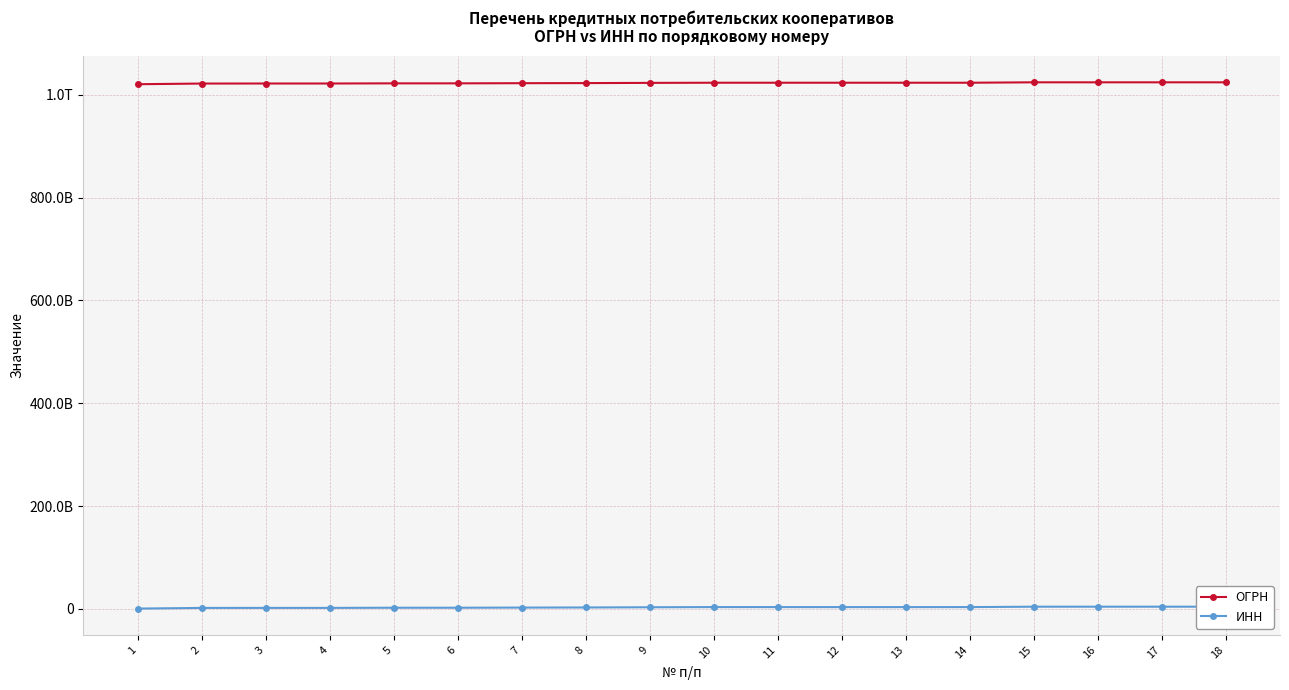

What are all the series names shown in the legend?

ОГРН, ИНН